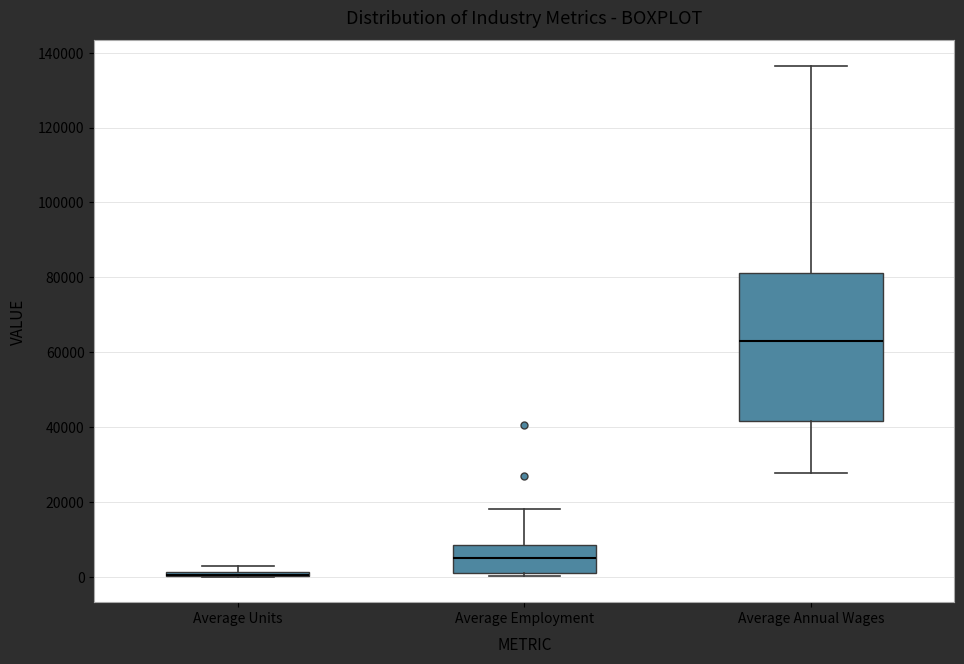

Where is the lower edge of the box for Average Units on the y-axis? The values are not printed on the chart, so give them approximately, as read against the axis.

0